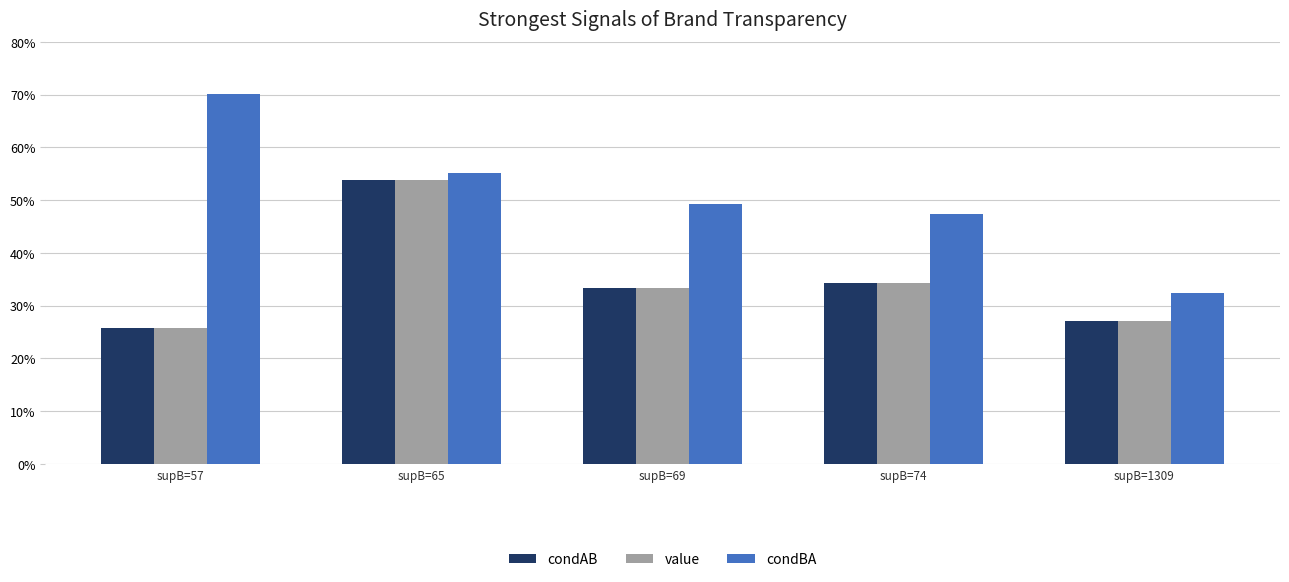

What are all the series names shown in the legend?

condAB, value, condBA